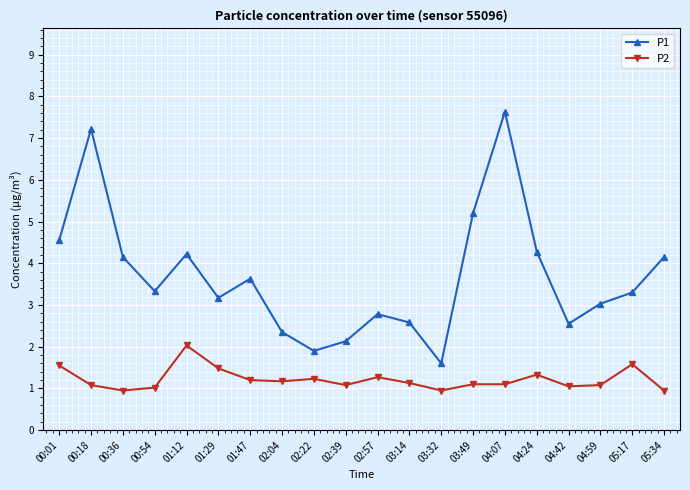

What is the label of the 3rd point from the left?

00:36